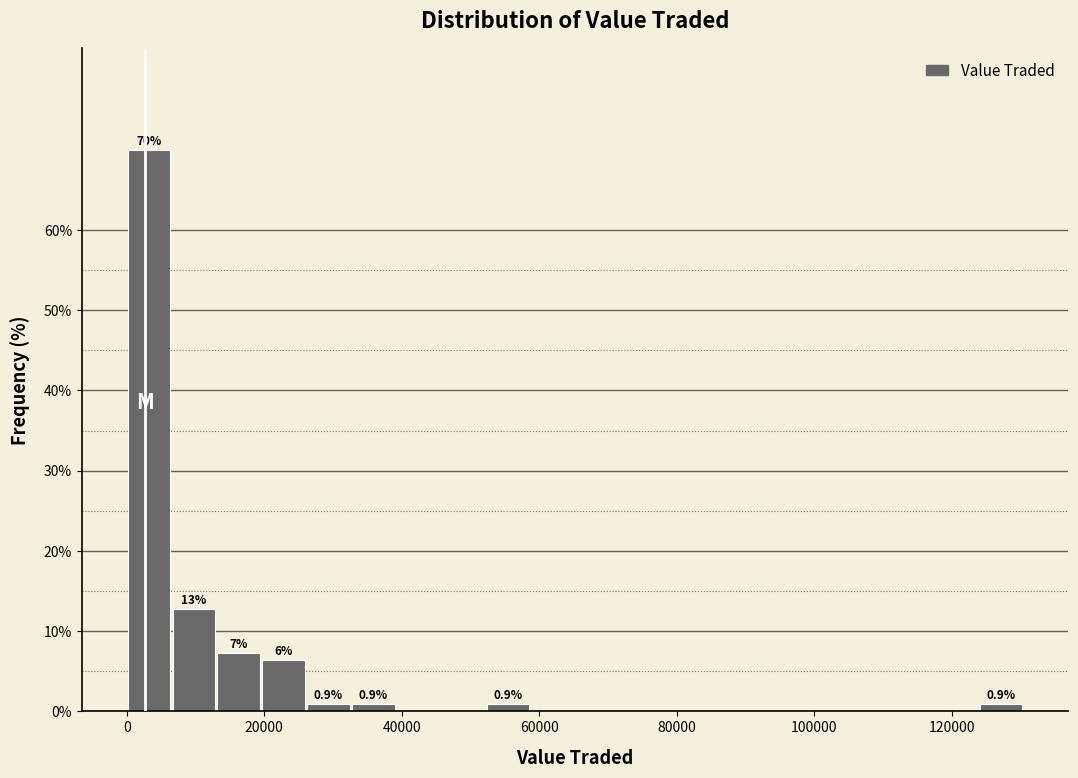

Read against the x-axis, roughly where is the centre of the tallest bar?

4000